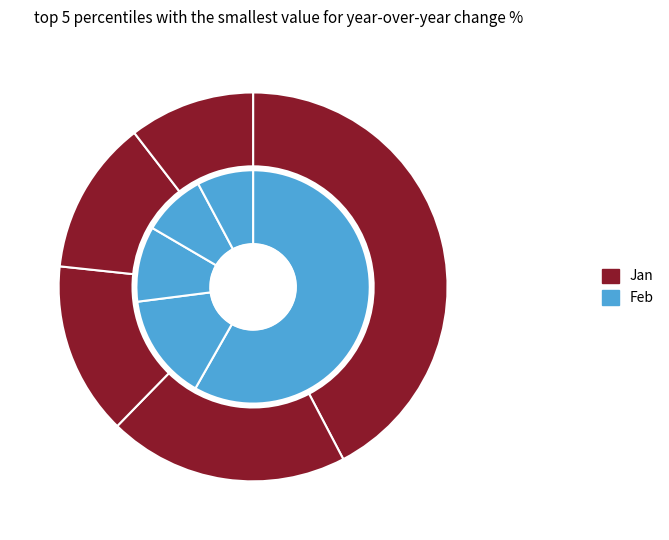

Does pct45 represent more than half of the total?

No